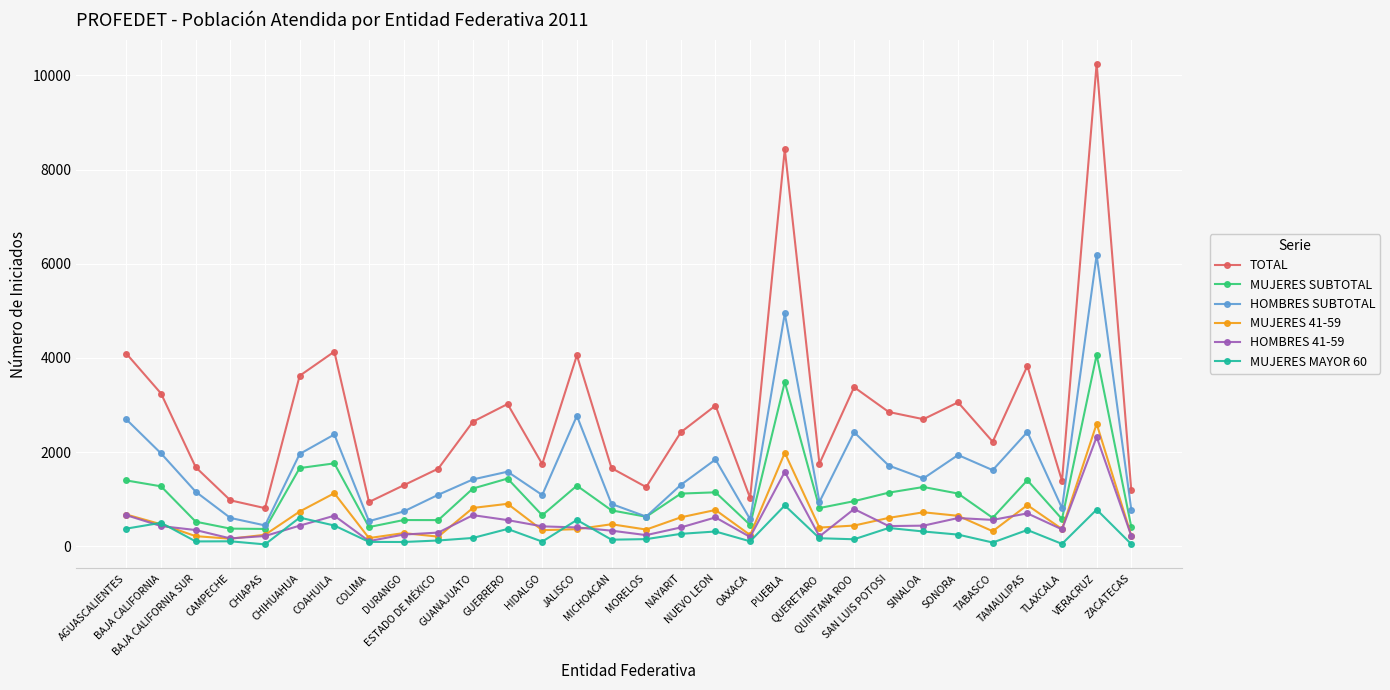

What position from the right is SONORA?

6